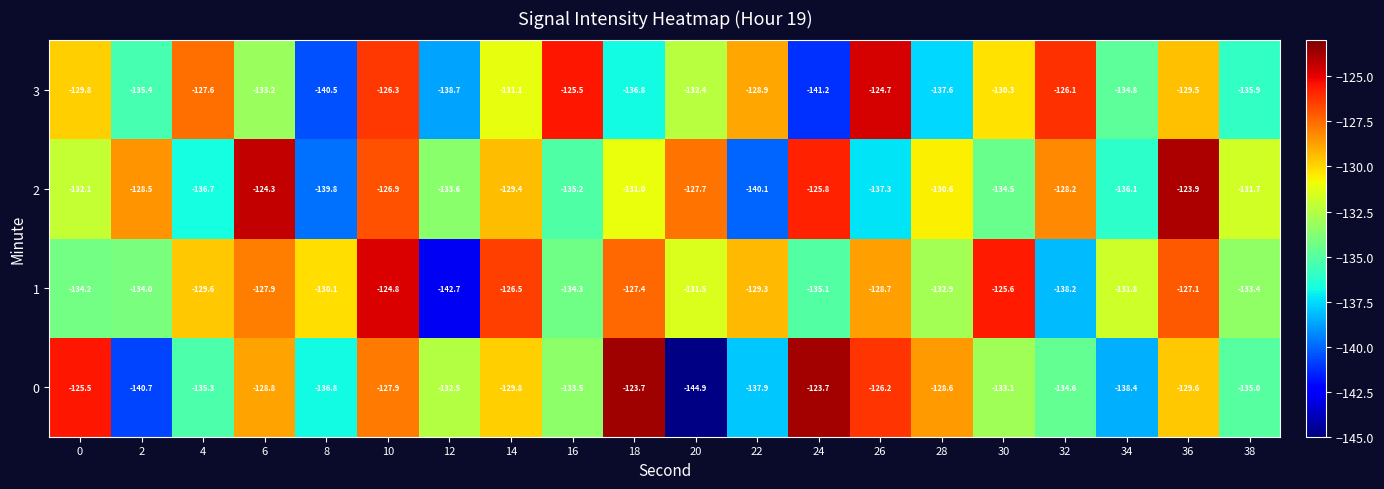

Which series has the widest spread of values?

0